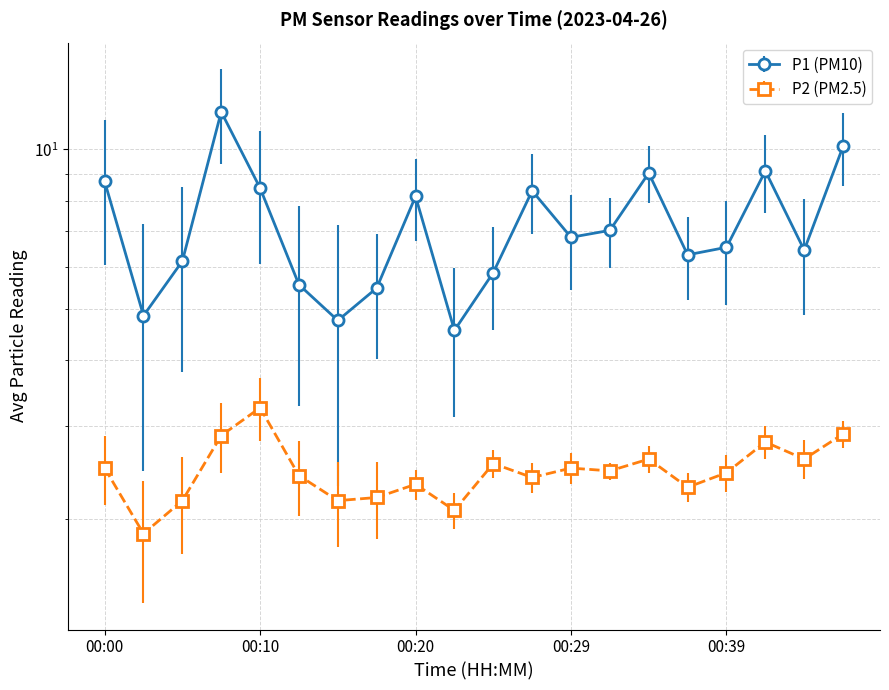

What value does the P1 series have at 00:08?

11.8